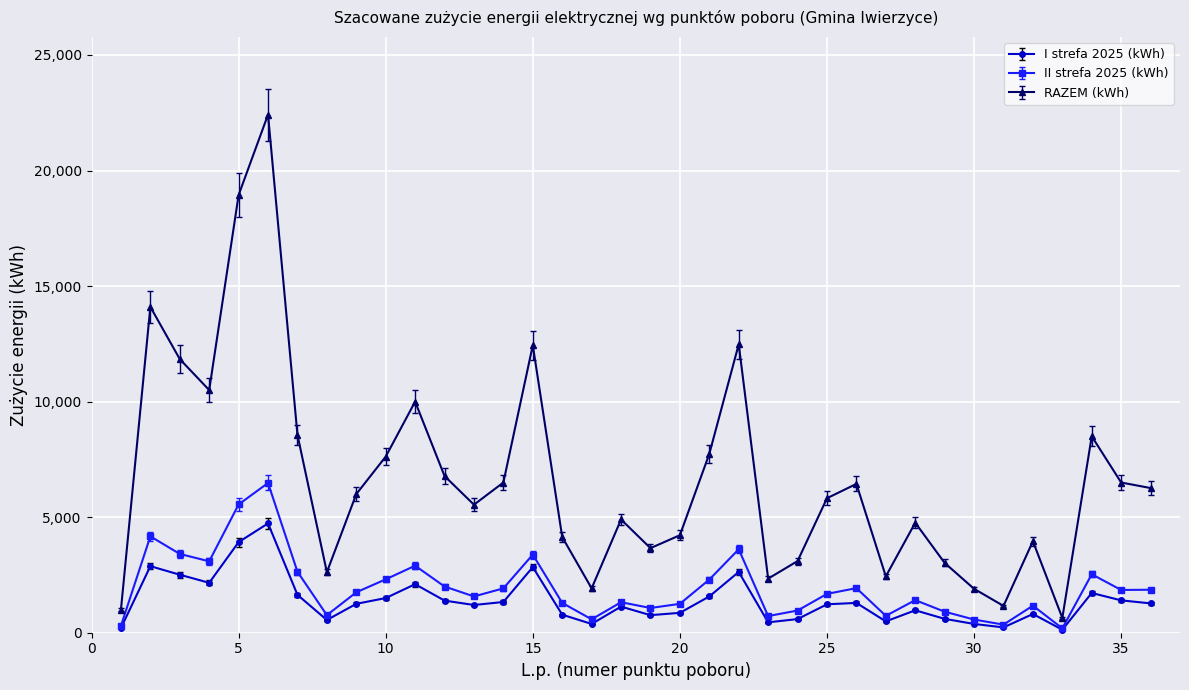

Which series has the widest spread of values?

RAZEM (kWh)